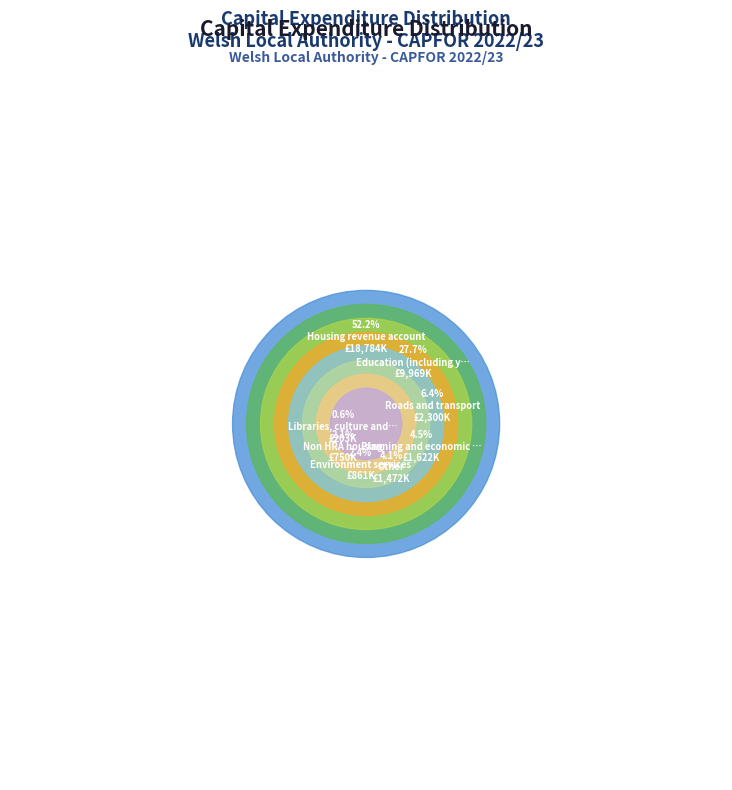

Which has a higher value, Other or Libraries, culture and sport?

Other